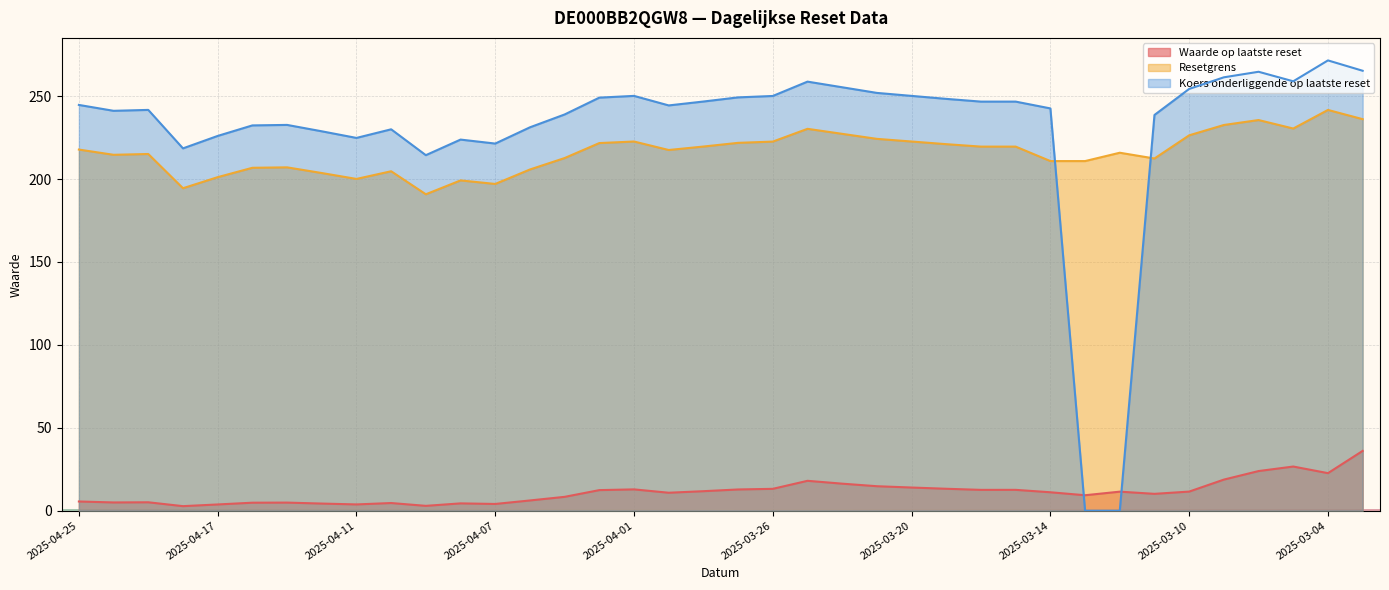

Reading right to left, transcribe all the data shown in this chart.

Waarde op laatste reset: 36.1	22.6	26.6	23.9	18.8	11.5	10.2	11.5	9.3	11.1	12.6	12.6	13.2	14.0	14.8	16.3	18.0	13.2	12.8	11.8	10.8	12.8	12.4	8.3	6.2	4.1	4.4	2.9	4.6	3.8	4.3	4.9	4.8	3.8	2.7	5.1	5.0	5.5
Resetgrens: 236.1	241.7	230.5	235.6	232.6	226.4	212.4	215.9	210.8	210.8	219.6	219.6	221.0	222.6	224.2	227.3	230.3	222.6	221.8	219.6	217.5	222.6	221.7	212.7	205.8	197.0	199.2	190.8	204.7	200.1	203.6	207.1	206.8	201.1	194.5	215.1	214.6	217.8
Koers onderliggende op laatste reset: 265.3	271.6	258.9	264.7	261.4	254.3	238.7	0.0	0.0	242.6	246.7	246.7	248.3	250.2	251.9	255.3	258.8	250.1	249.2	246.8	244.4	250.2	249.1	238.9	231.2	221.4	223.8	214.4	230.0	224.8	228.8	232.7	232.3	226.0	218.5	241.7	241.2	244.7